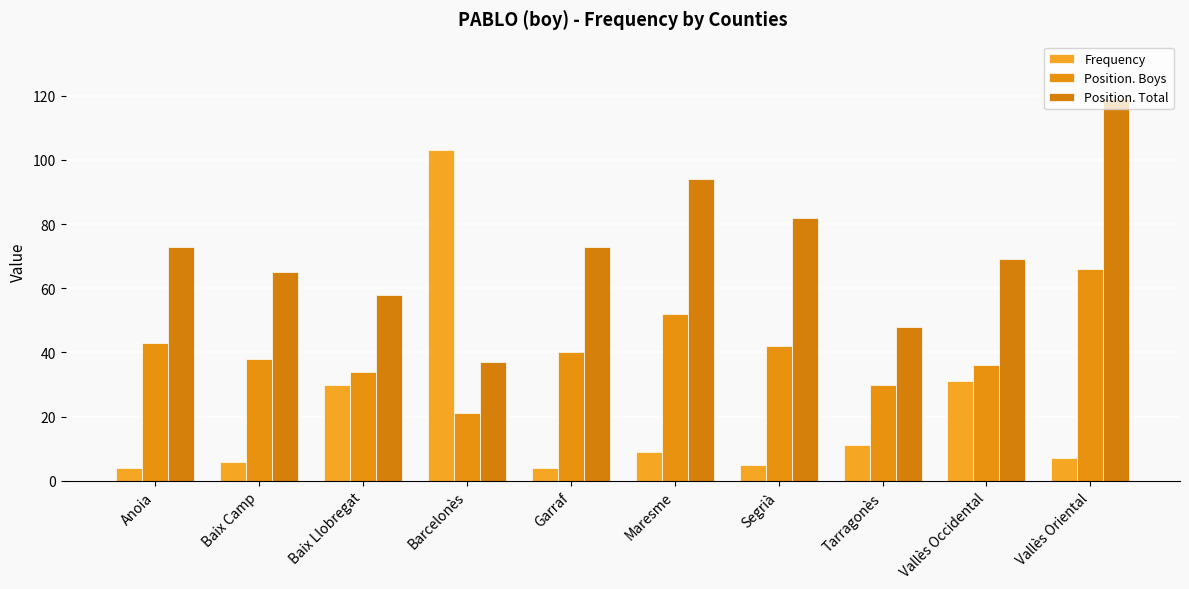

Which series has the widest spread of values?

Frequency